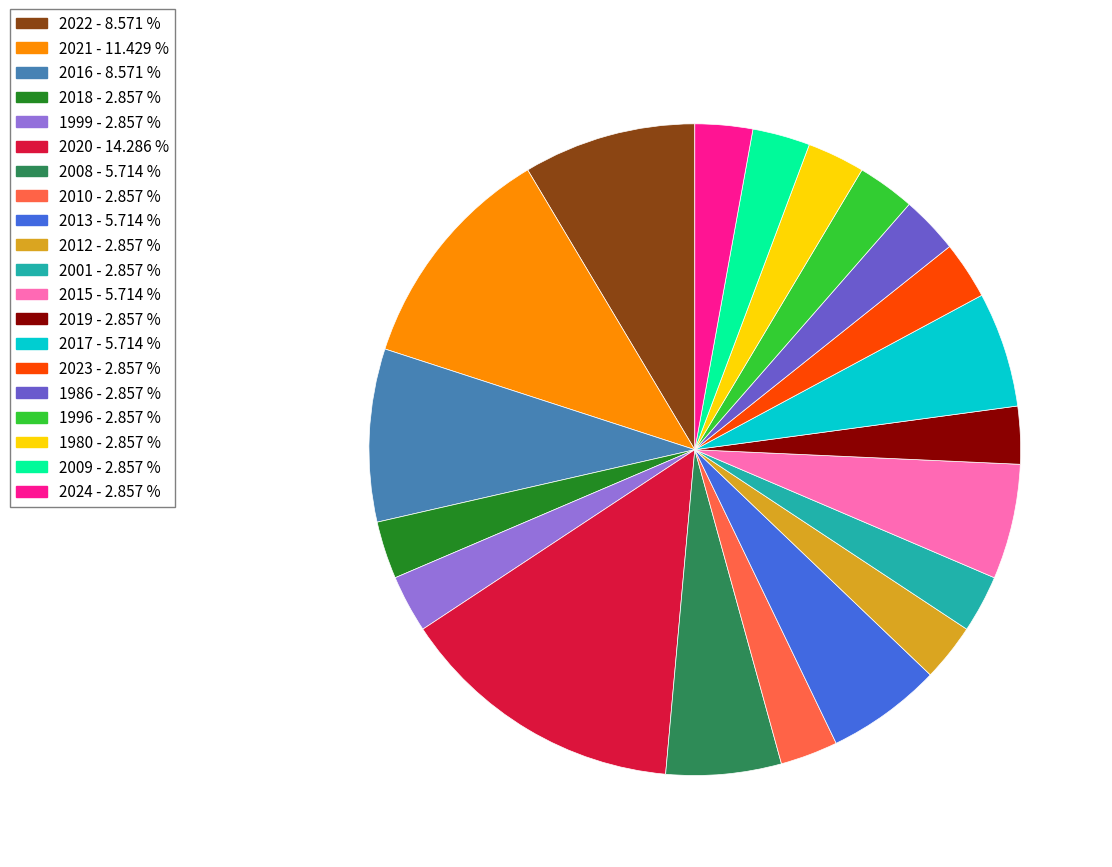

Does 1980 account for over 50% of the chart?

No